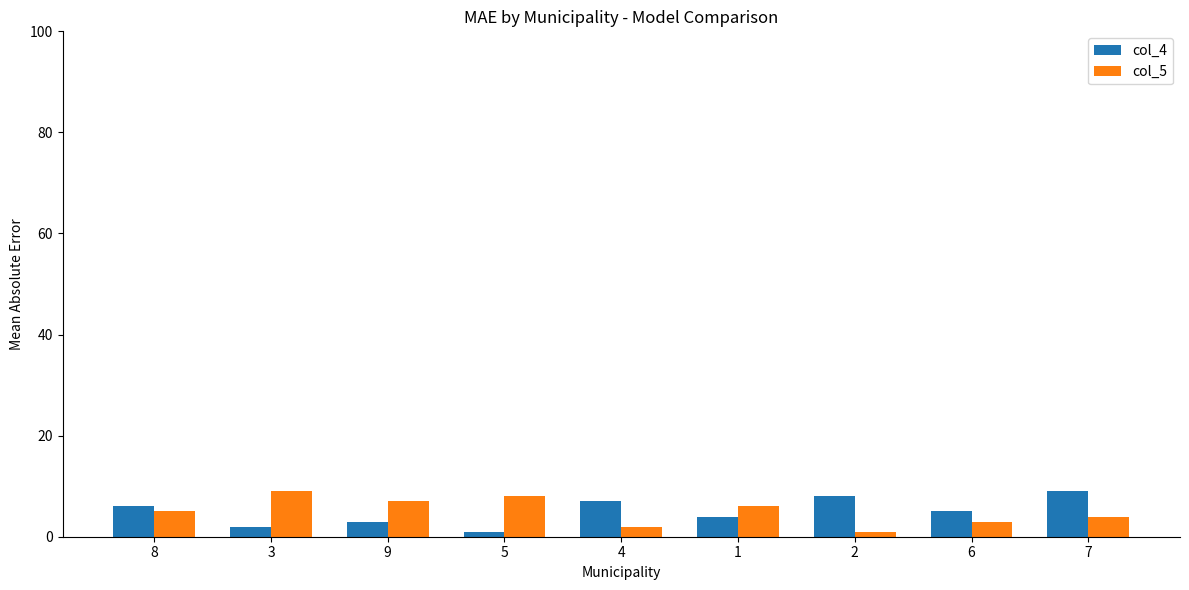

Reading left to right, transcribe all the data shown in this chart.

col_4: 6	2	3	1	7	4	8	5	9
col_5: 5	9	7	8	2	6	1	3	4